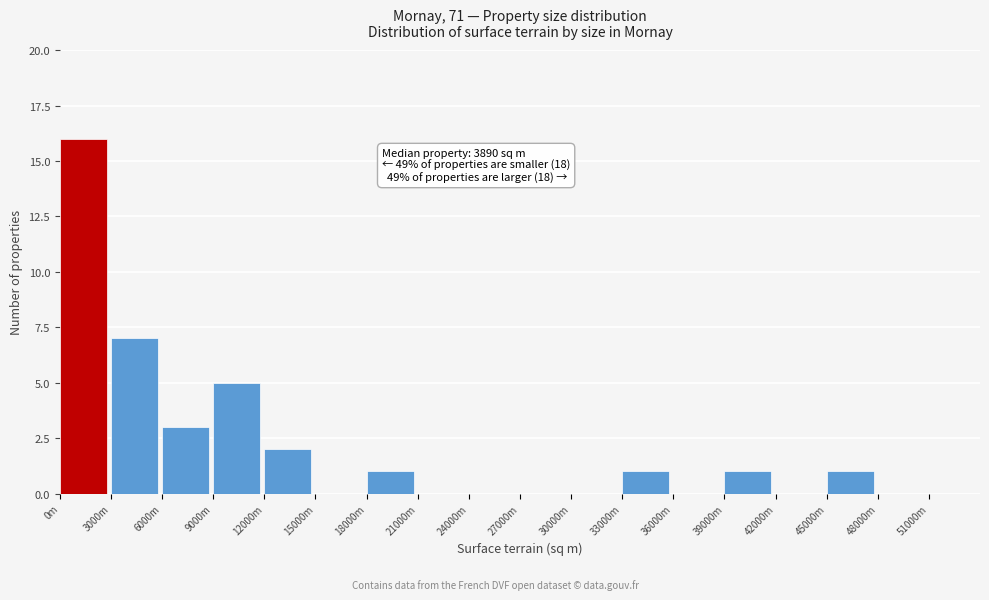

Reading left to right, what are all the values shown in this chart?

0m=16	3000m=7	6000m=3	9000m=5	12000m=2	15000m=0	18000m=1	21000m=0	24000m=0	27000m=0	30000m=0	33000m=1	36000m=0	39000m=1	42000m=0	45000m=1	48000m=0	51000m=0